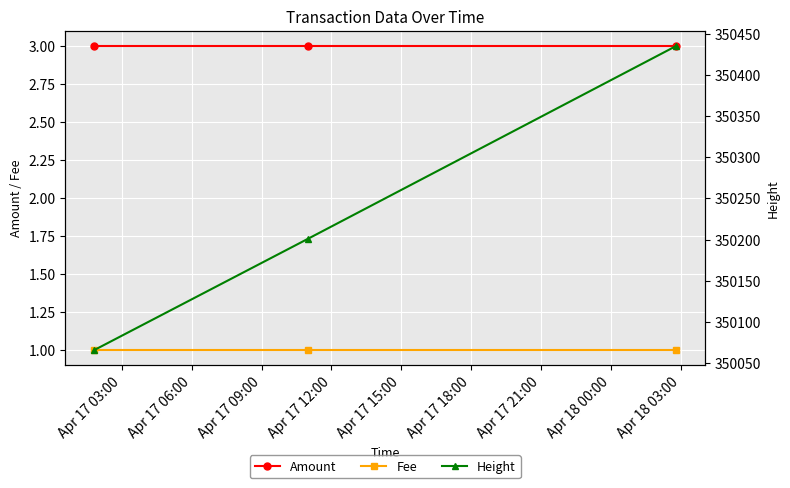

How many data points does each series have?

3